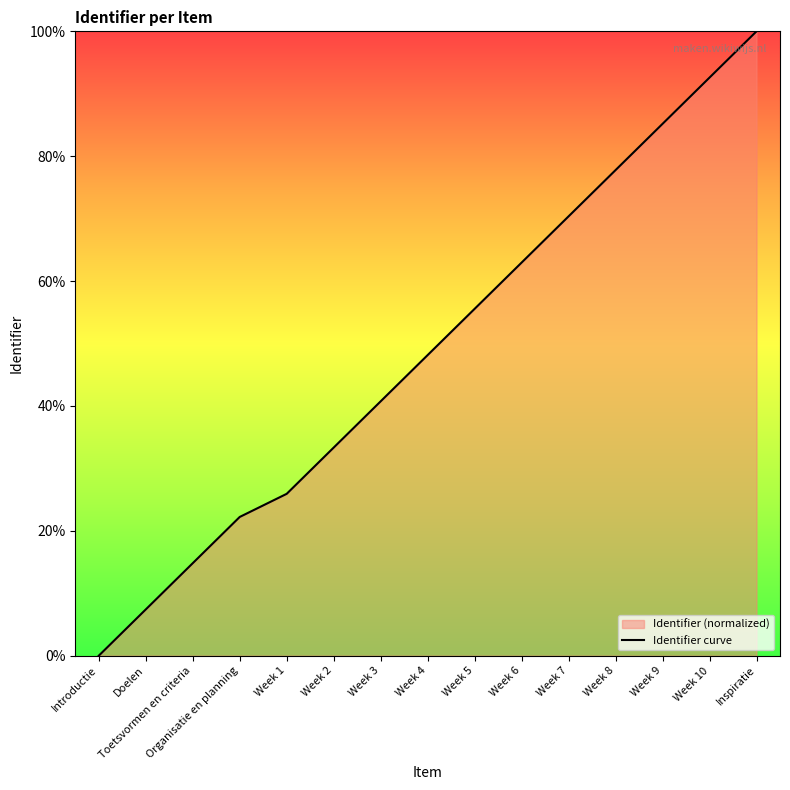

What is the difference between the maximum and minimum values?

100.0